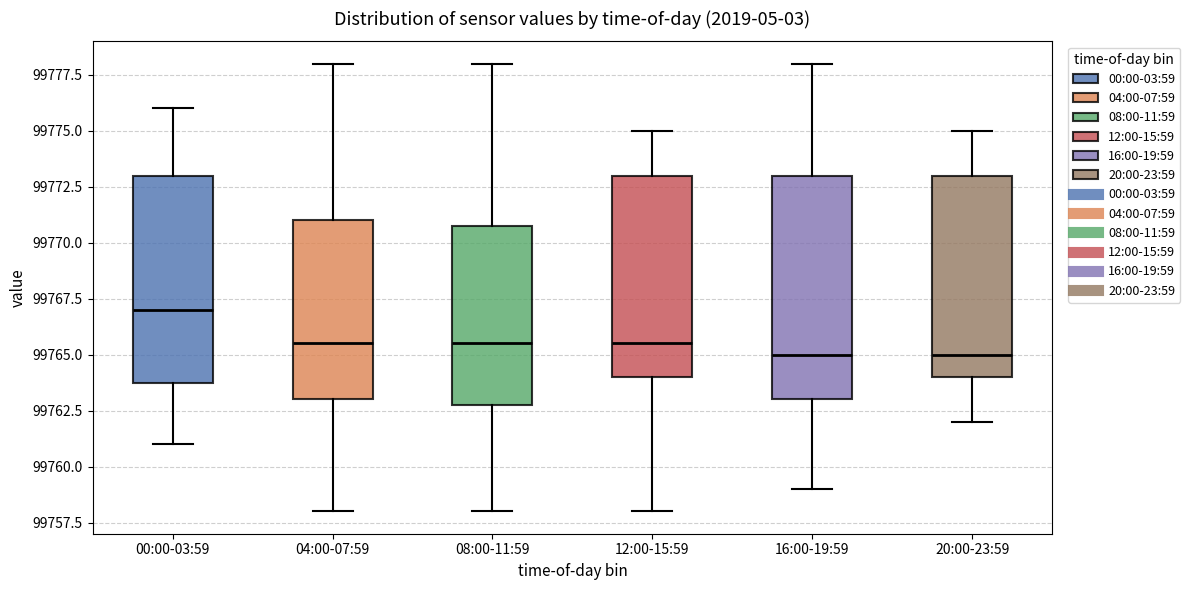

Reading left to right, read every box against the y-axis: the position of its median line, the range the box covers, and the ends of its whiskers. The values are not printed on the chart, so give them approximately, as read against the axis.

00:00-03:59: median 99767.0, box 99764.0 to 99773.0, whiskers 99761.0 to 99776.0
04:00-07:59: median 99765.5, box 99763.0 to 99771.0, whiskers 99758.0 to 99778.0
08:00-11:59: median 99765.5, box 99763.0 to 99771.0, whiskers 99758.0 to 99778.0
12:00-15:59: median 99765.5, box 99764.0 to 99773.0, whiskers 99758.0 to 99775.0
16:00-19:59: median 99765.0, box 99763.0 to 99773.0, whiskers 99759.0 to 99778.0
20:00-23:59: median 99765.0, box 99764.0 to 99773.0, whiskers 99762.0 to 99775.0